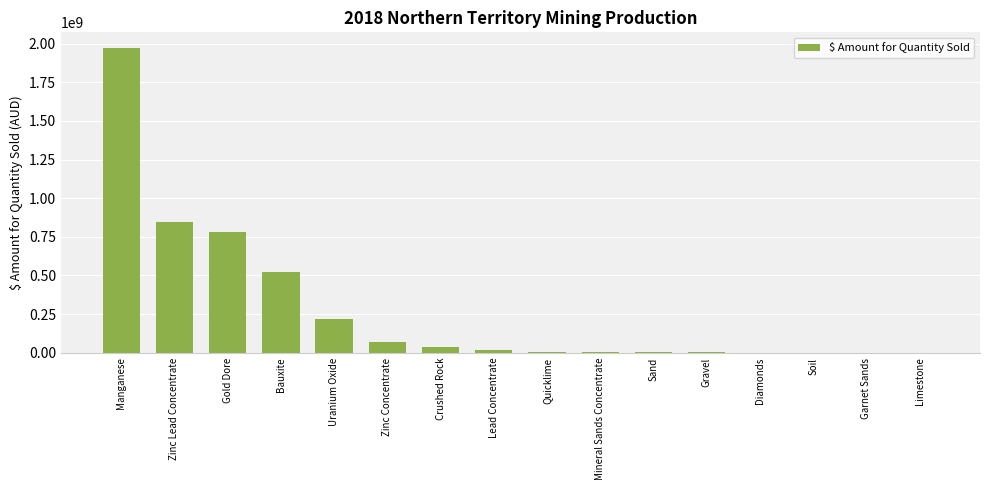

Is it true that the value at Zinc Concentrate is 68691817?

True